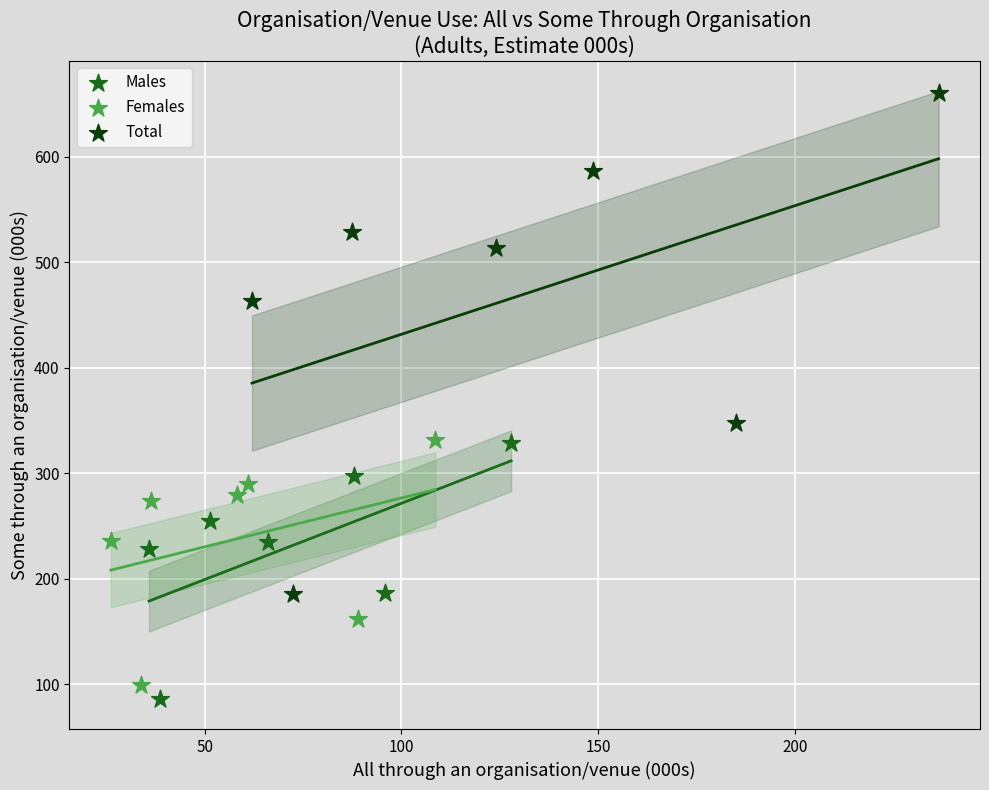

Which series has the widest spread of Y values?

Total